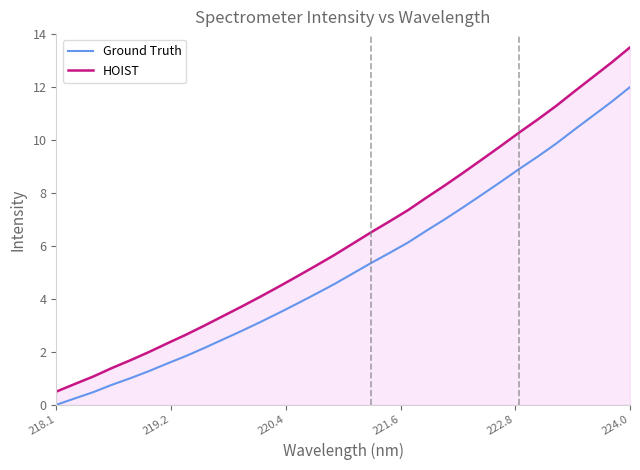

What is the highest value of the Ground Truth series?

12.0